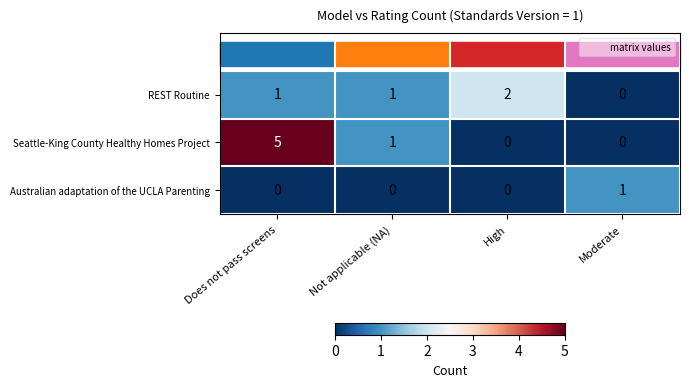

List the series in order of their overall mean, highest first.

Seattle-King County Healthy Homes Project, REST Routine, Australian adaptation of the UCLA Parenting